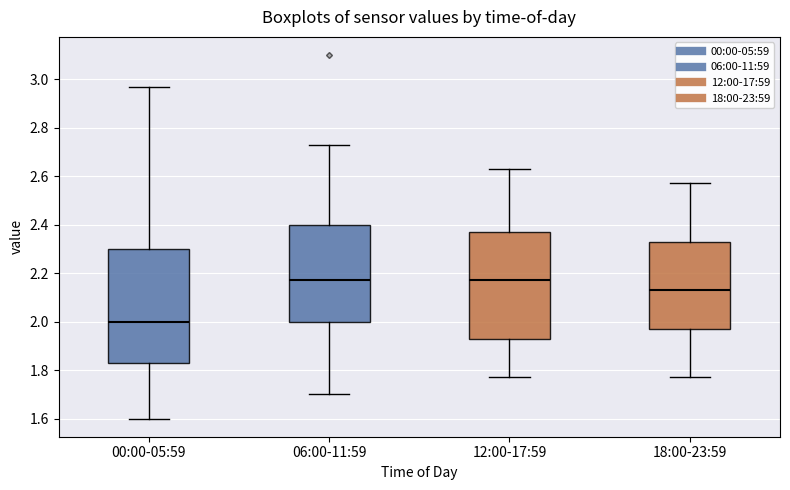

Which box is the tallest, from its lower edge to its upper edge?

00:00-05:59